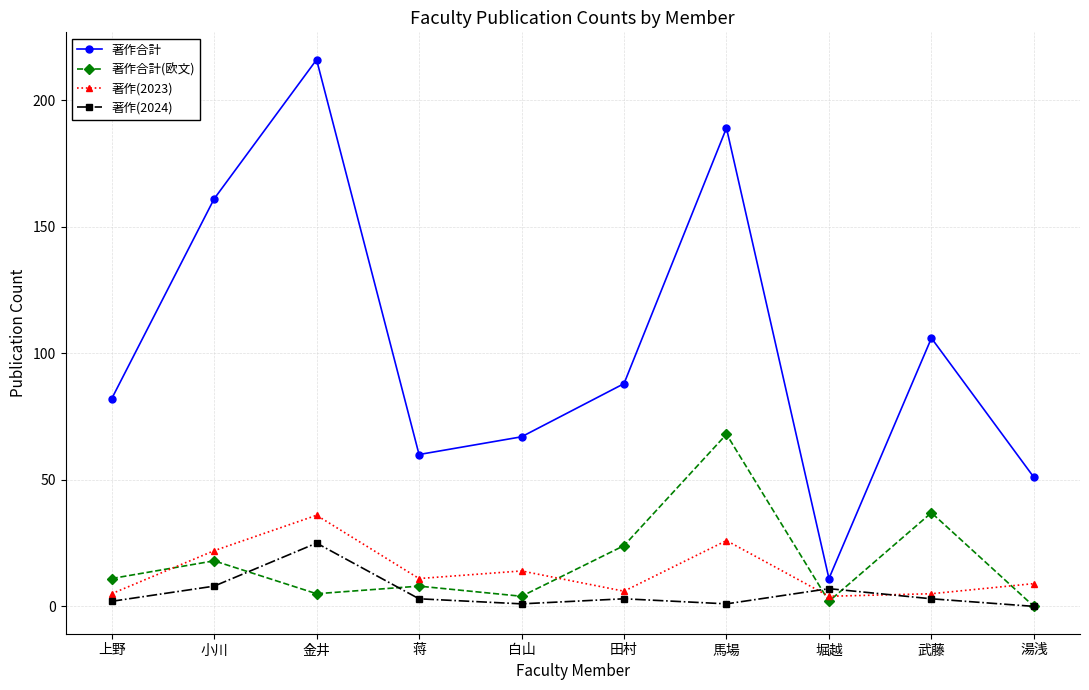

Which series has the widest spread of values?

著作合計